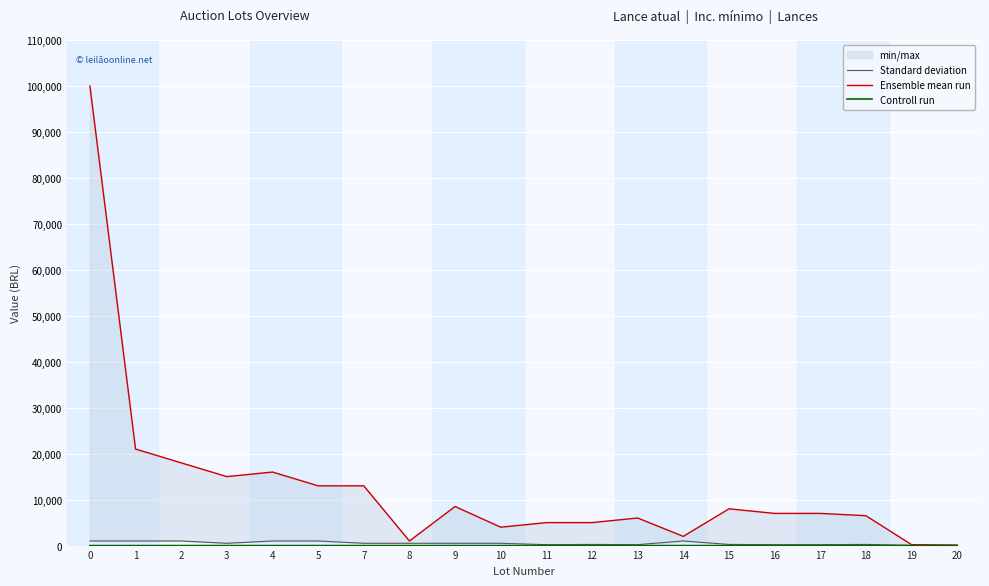

The value of Standard deviation at 18 is 250. True or false?

True